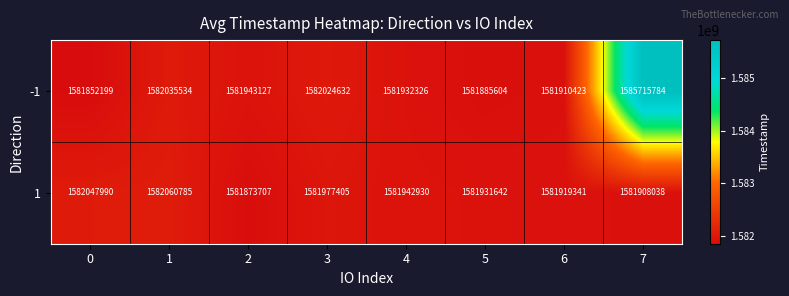

At how many categories does at least one series exceed 1584288684?

1